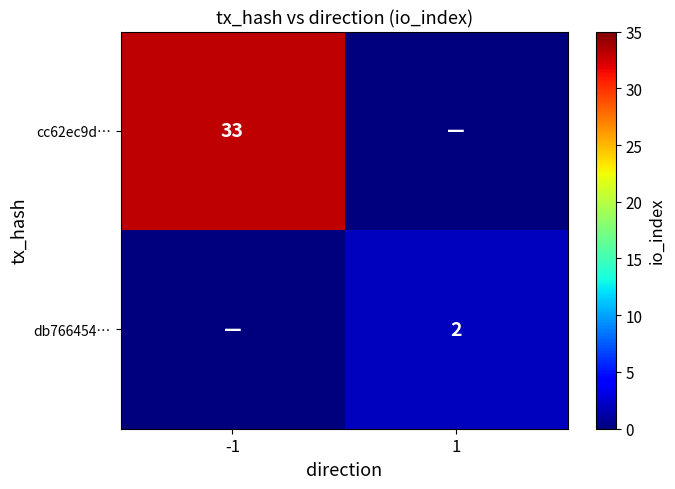

Is the value of cc62ec9d… at -1 greater than the value of db766454… at 1?

Yes